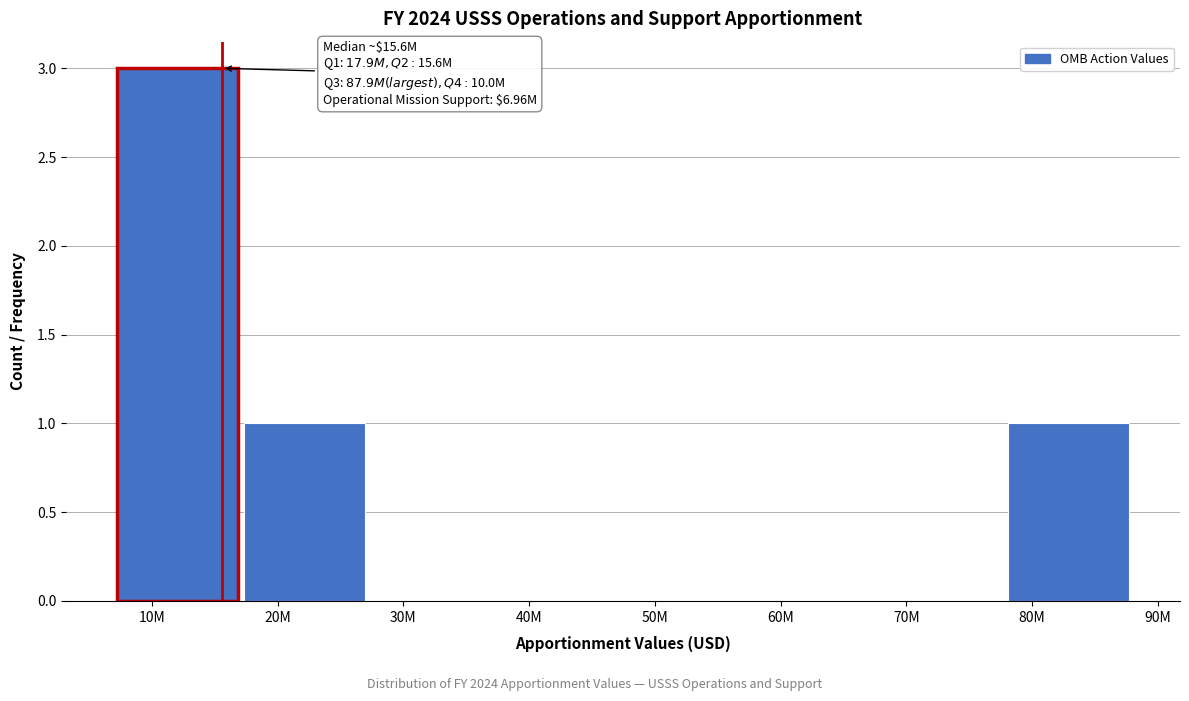

Reading right to left, extract all data points from this chart.

80M=1	70M=0	60M=0	50M=0	40M=0	30M=0	20M=1	10M=3